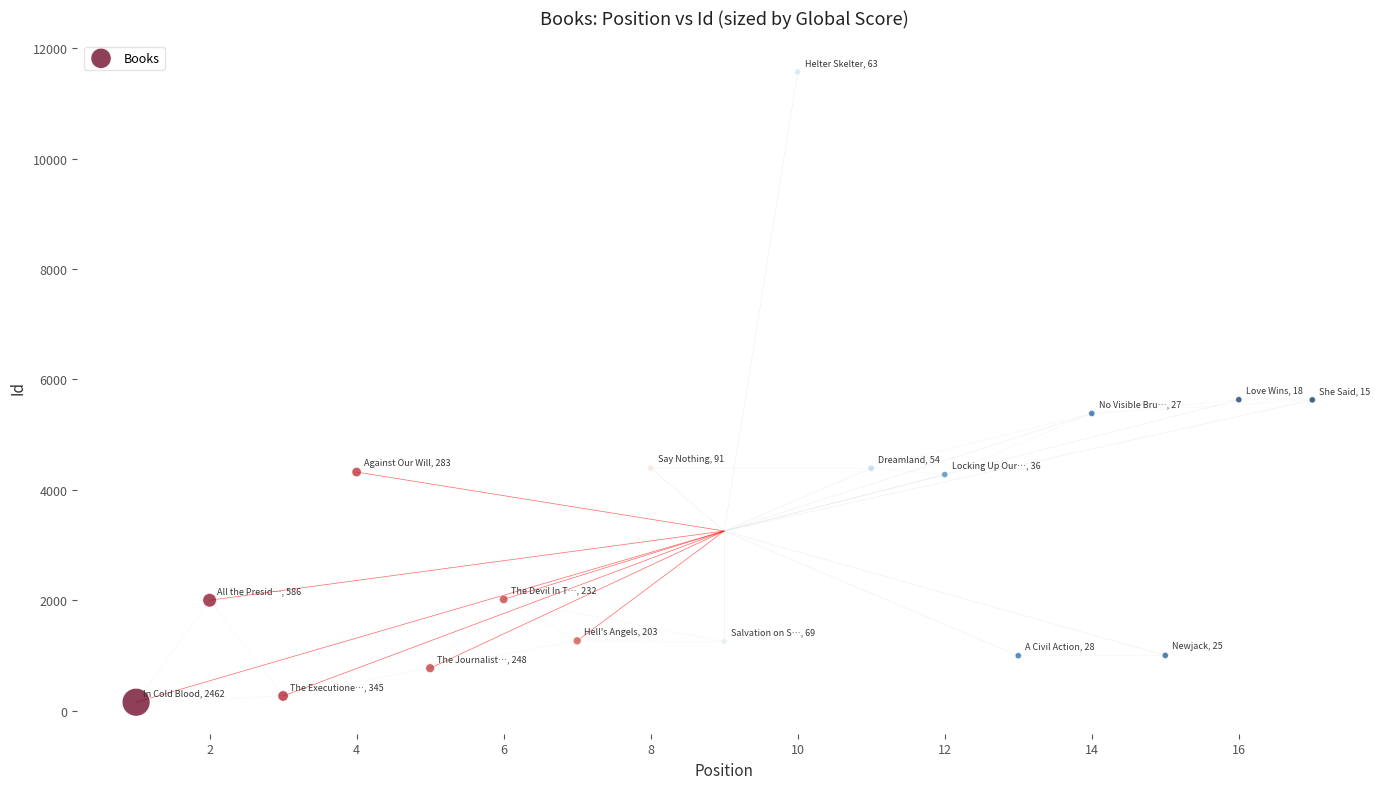

What is the range of X values (max minus min)?

16